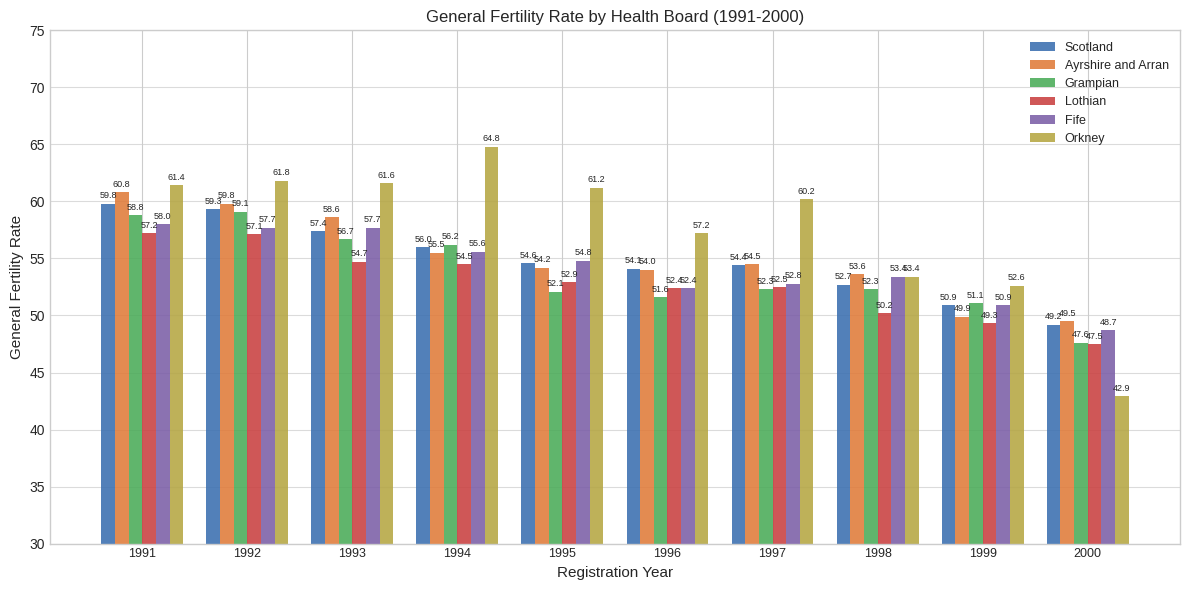

What is the sum of the Grampian values at 1998 and 1996?

103.9